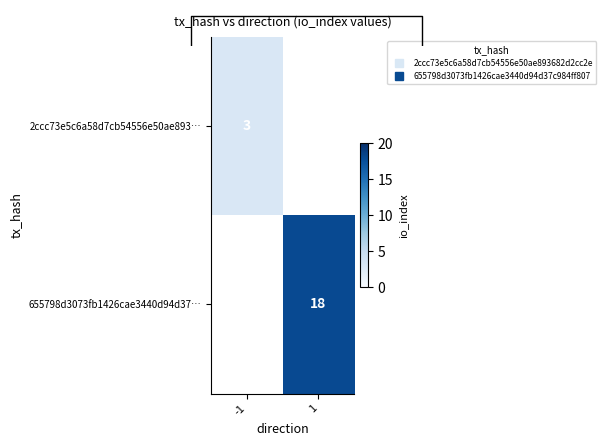

What is the maximum value for 2ccc73e5c6a58d7cb54556e50ae893…?

3.0